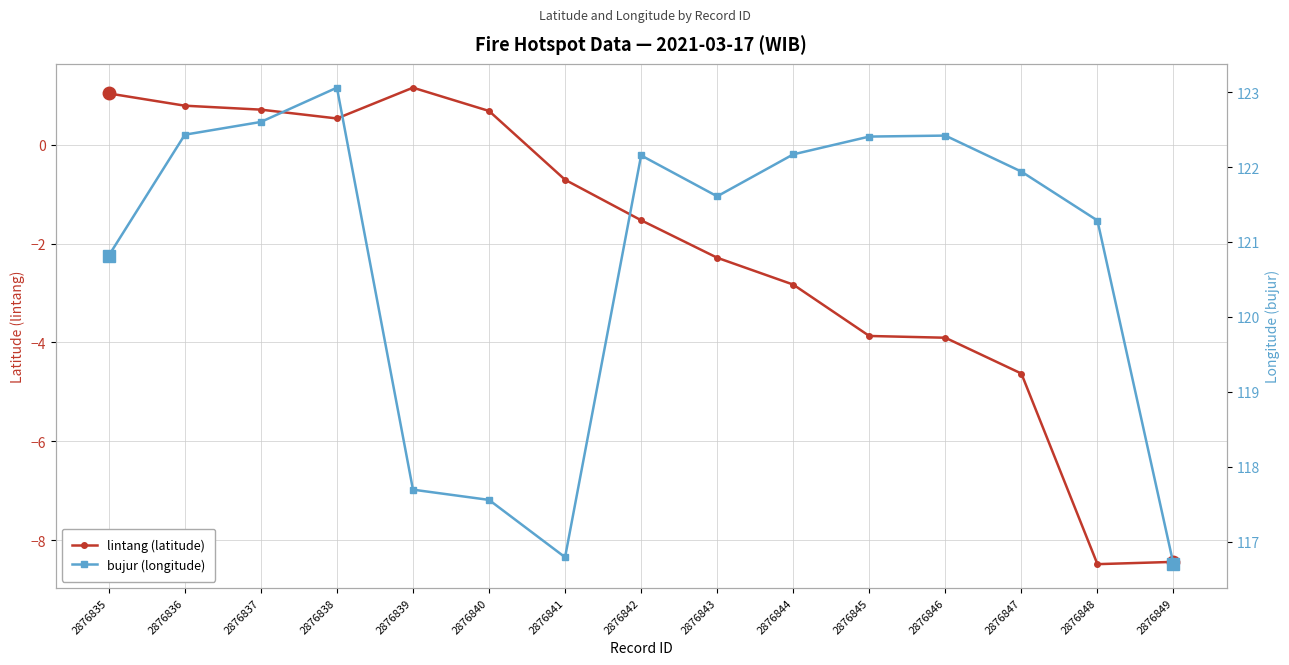

True or false: lintang (latitude) and bujur (longitude) intersect in this chart.

False